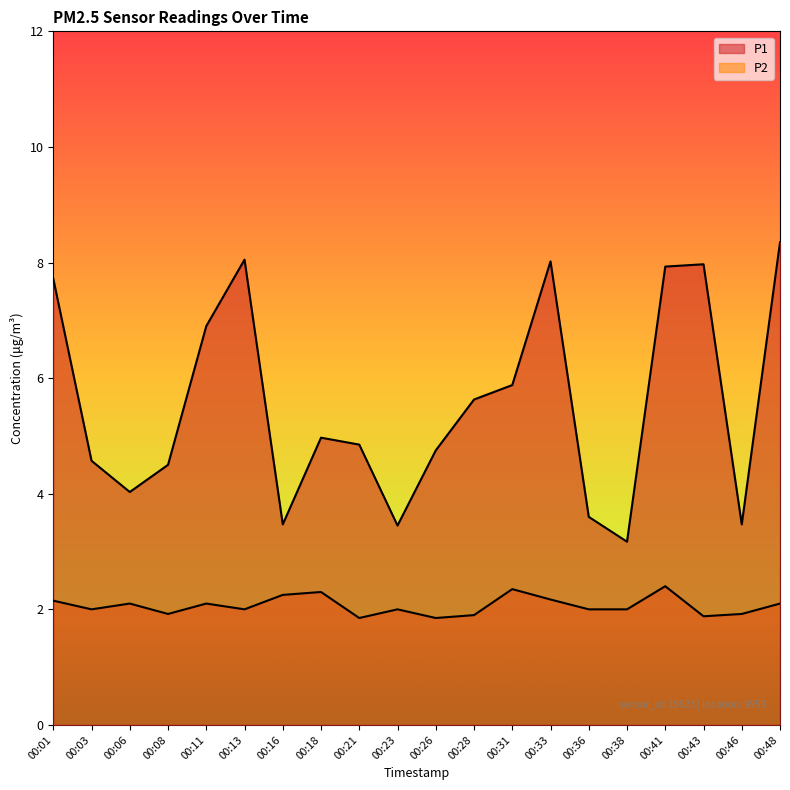

At how many categories does at least one series exceed 2?

20